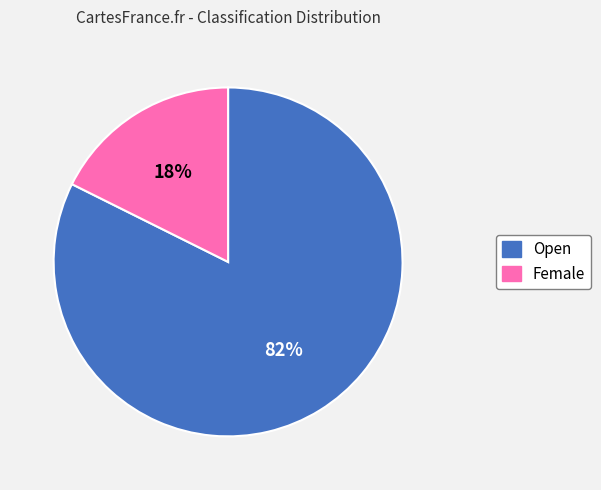

Which slice is the largest?

Open